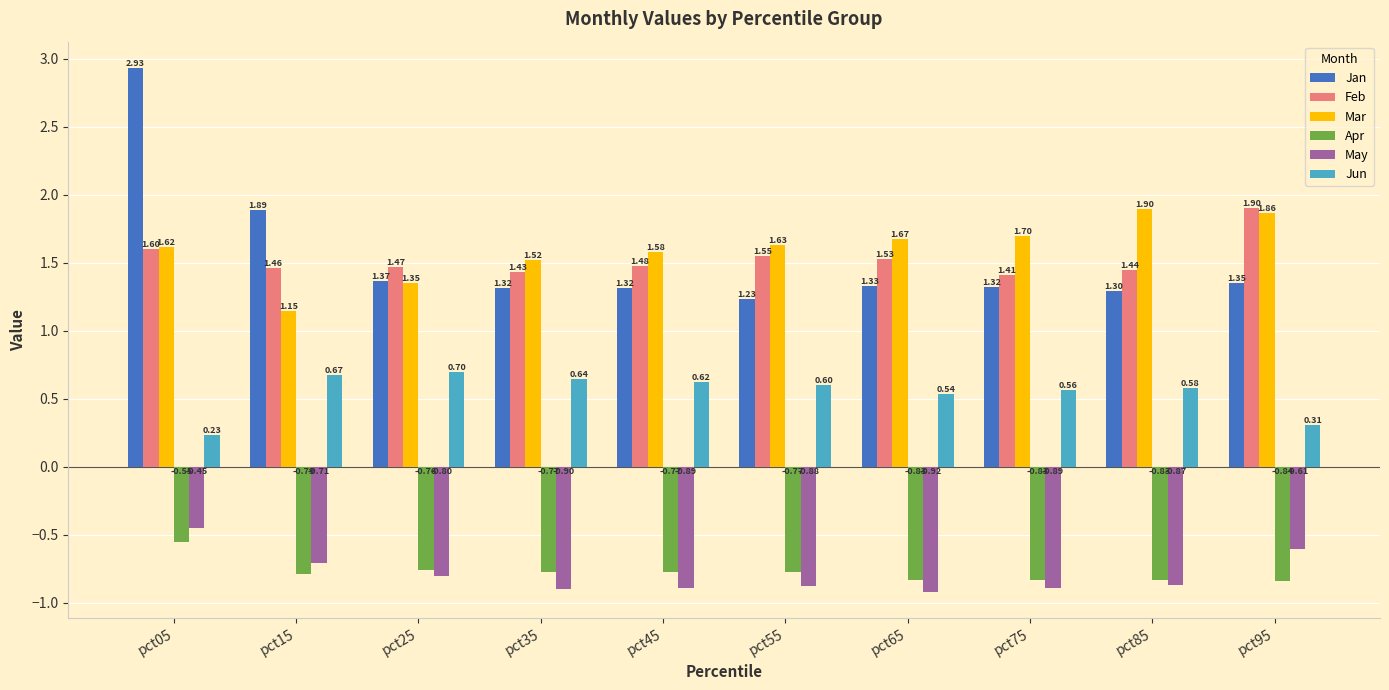

What is the difference between the highest and lowest values at pct55?

2.5